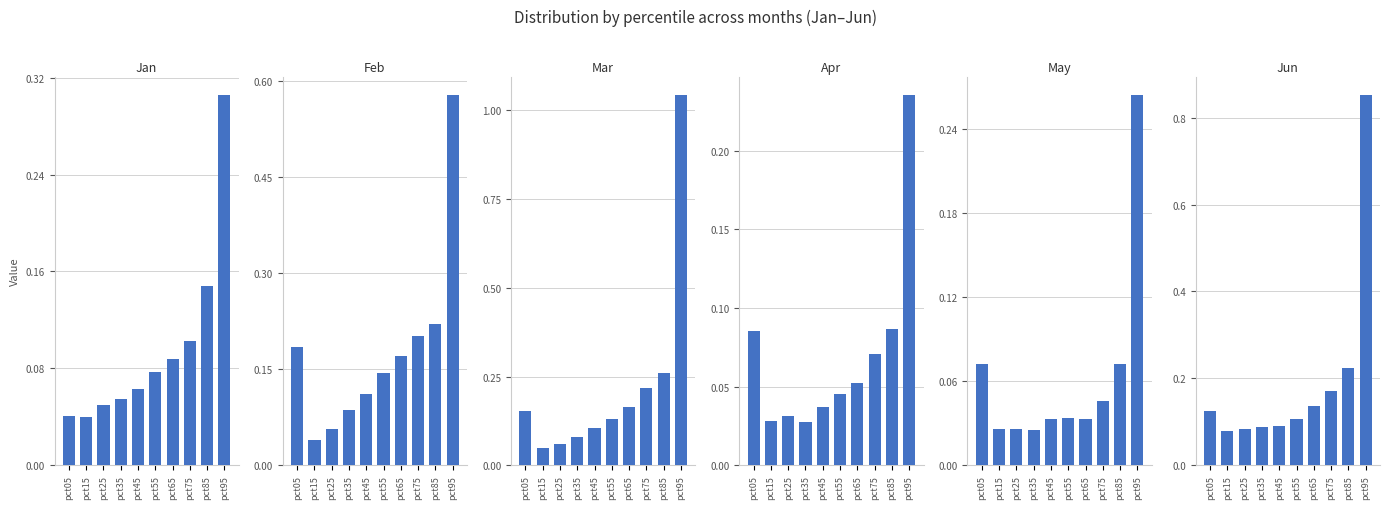

At which category does the chart reach its peak across all series?

pct95